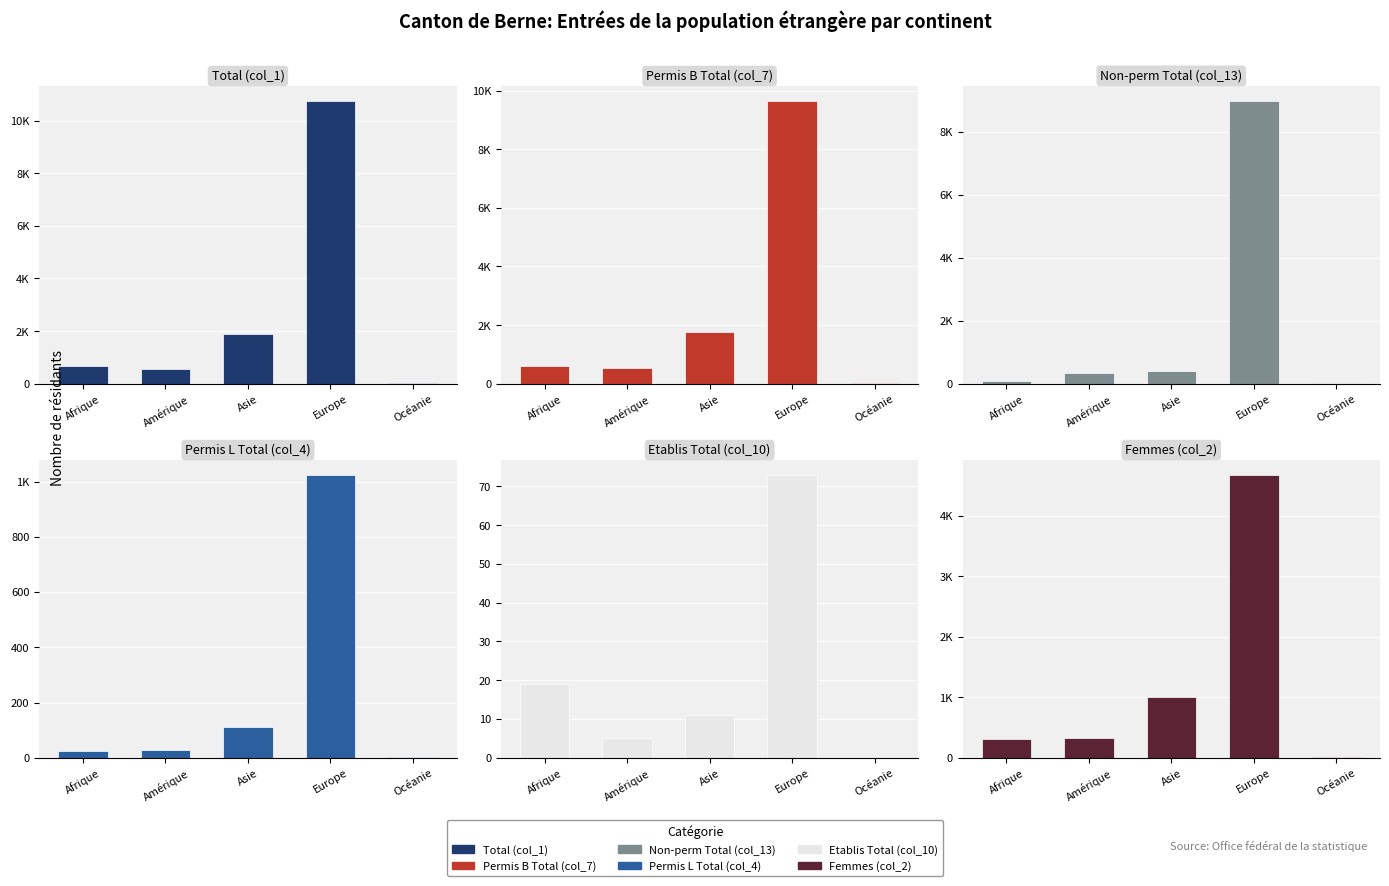

Is it true that Permis L Total (col_4) equals 4 at Océanie?

True